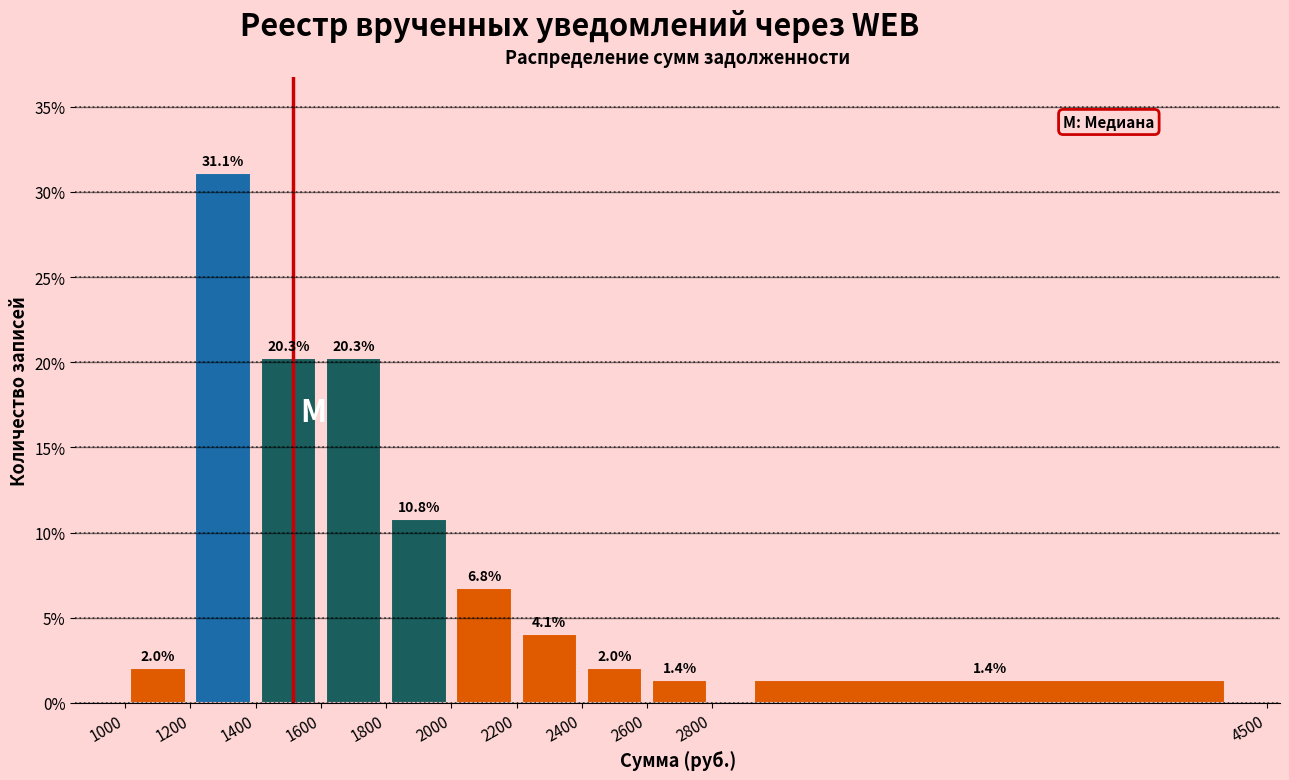

Over which range of the x-axis is the bar tallest?

1200 to 1400